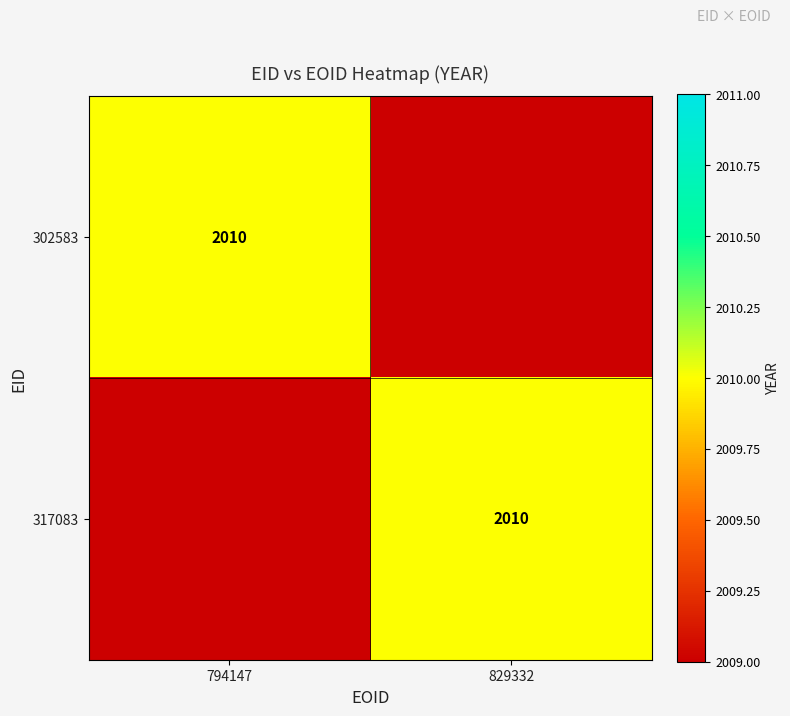

Is it true that 317083 equals 841 at 829332?

False